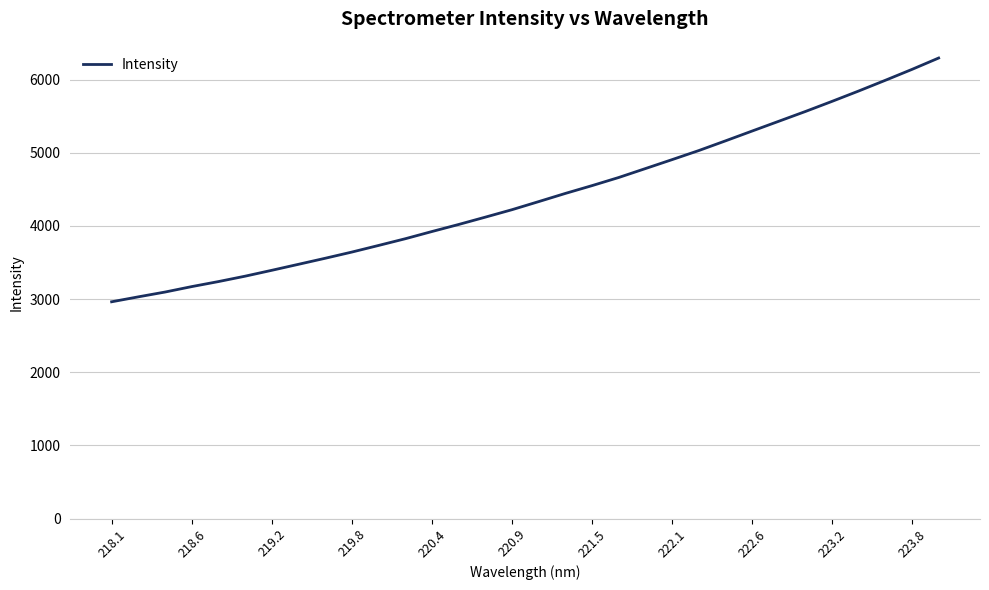

What is the maximum value shown in the chart?

6293.6